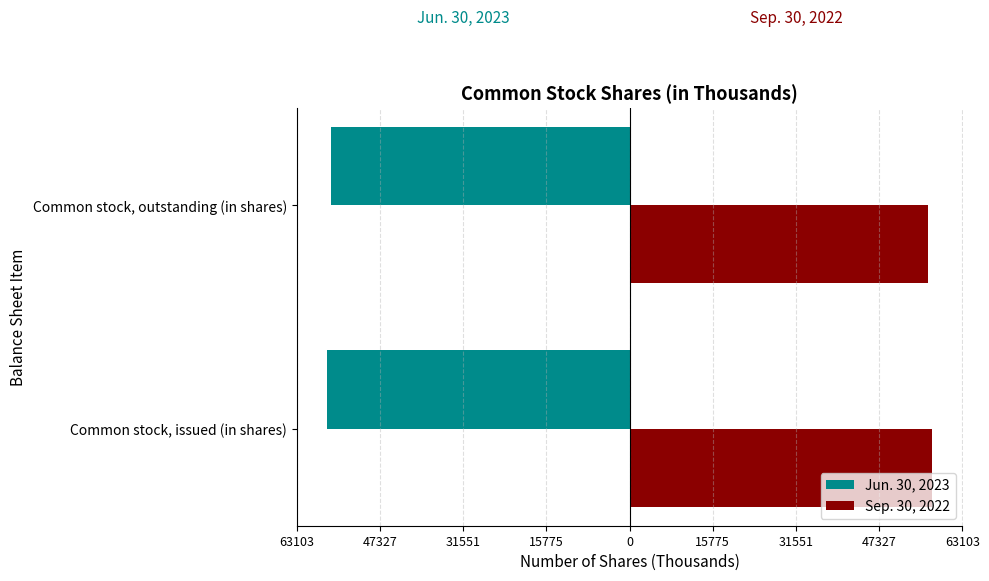

What are all the series names shown in the legend?

Jun. 30, 2023, Sep. 30, 2022